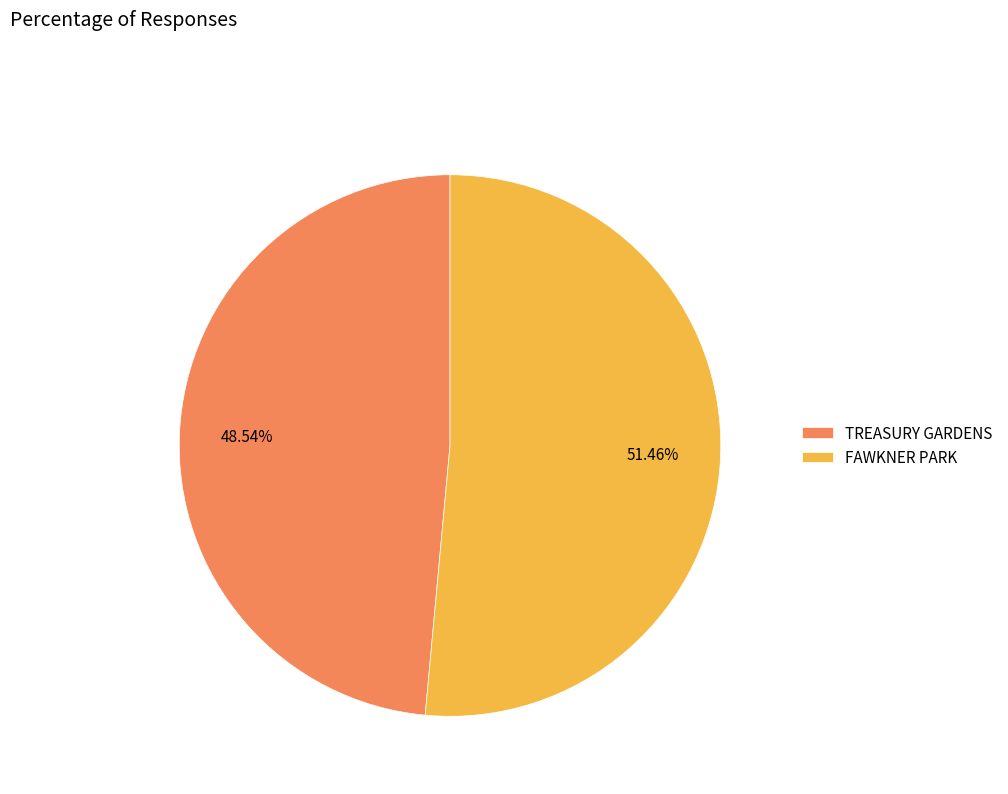

Combined, what portion of the pie is TREASURY GARDENS and FAWKNER PARK?

100.0%